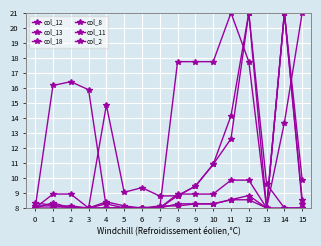

Reading left to right, list all the values displayed in this chart.

col_12: 0=8.3	1=8.2	2=8.0	3=8.0	4=14.9	5=9.0	6=9.4	7=8.8	8=8.8	9=9.5	10=10.9	11=12.6	12=21.0	13=9.6	14=8.0	15=8.0
col_13: 0=8.0	1=8.0	2=8.0	3=8.0	4=8.3	5=8.0	6=8.0	7=8.0	8=8.3	9=8.3	10=8.3	11=8.6	12=8.8	13=8.0	14=21.0	15=8.6
col_18: 0=8.0	1=8.9	2=8.9	3=8.0	4=8.0	5=8.0	6=8.0	7=8.0	8=8.9	9=8.9	10=8.9	11=9.9	12=9.9	13=8.0	14=21.0	15=9.9
col_8: 0=8.0	1=16.2	2=16.4	3=15.9	4=8.0	5=8.0	6=8.0	7=8.0	8=17.8	9=17.8	10=17.8	11=21.0	12=17.8	13=8.0	14=13.7	15=21.0
col_11: 0=8.0	1=8.3	2=8.0	3=8.0	4=8.0	5=8.0	6=8.0	7=8.0	8=8.8	9=9.5	10=10.9	11=14.1	12=21.0	13=8.0	14=8.0	15=8.0
col_2: 0=8.1	1=8.1	2=8.1	3=8.0	4=8.4	5=8.1	6=8.0	7=8.1	8=8.1	9=8.3	10=8.3	11=8.5	12=8.5	13=8.0	14=21.0	15=8.3